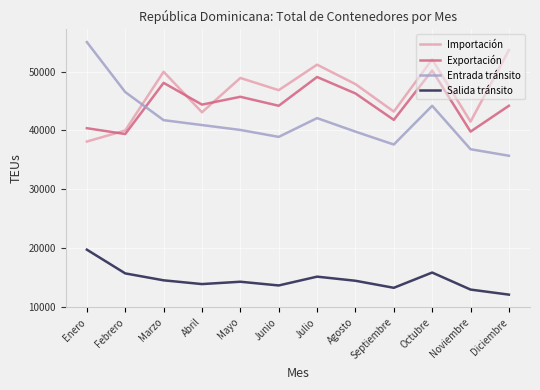

Which series has the largest total across all categories?

Importación